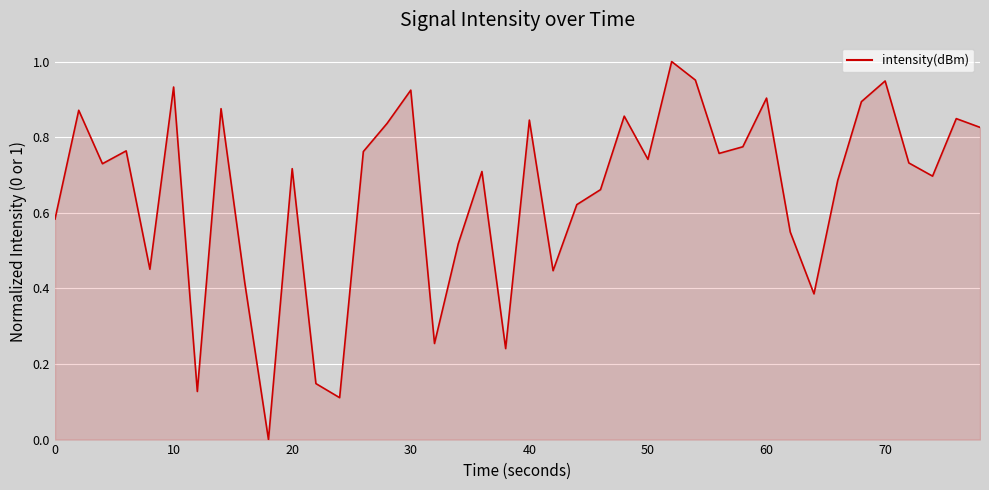

What is the average value?

0.7